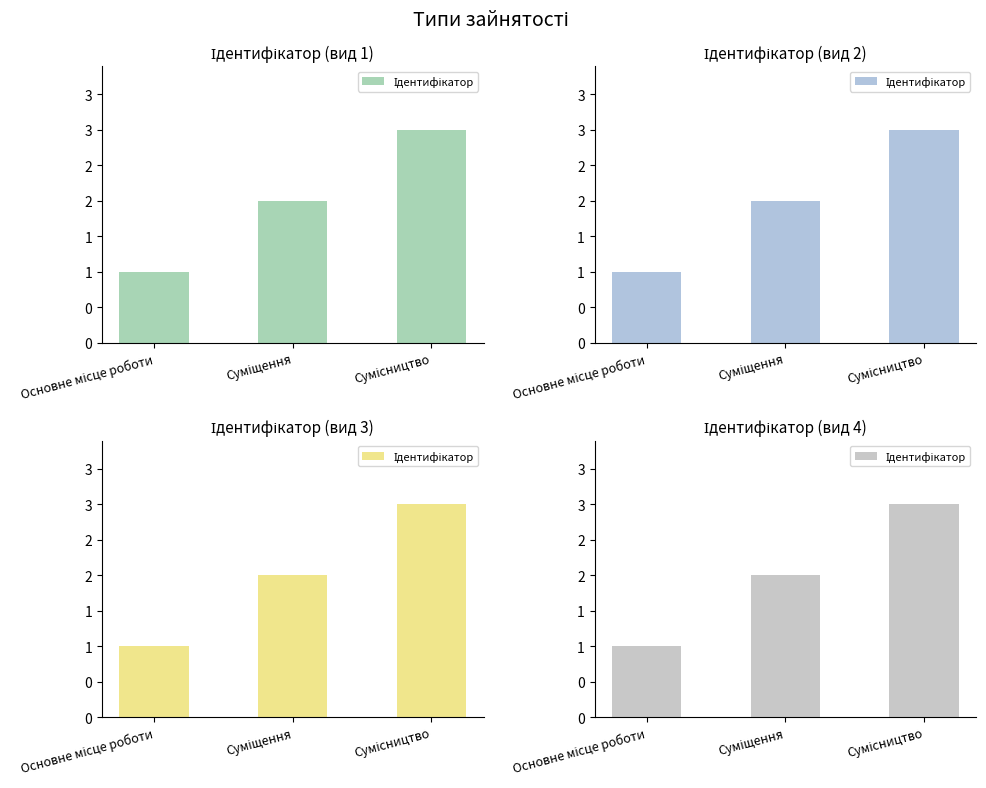

What is the approximate value at Сумісництво?

3